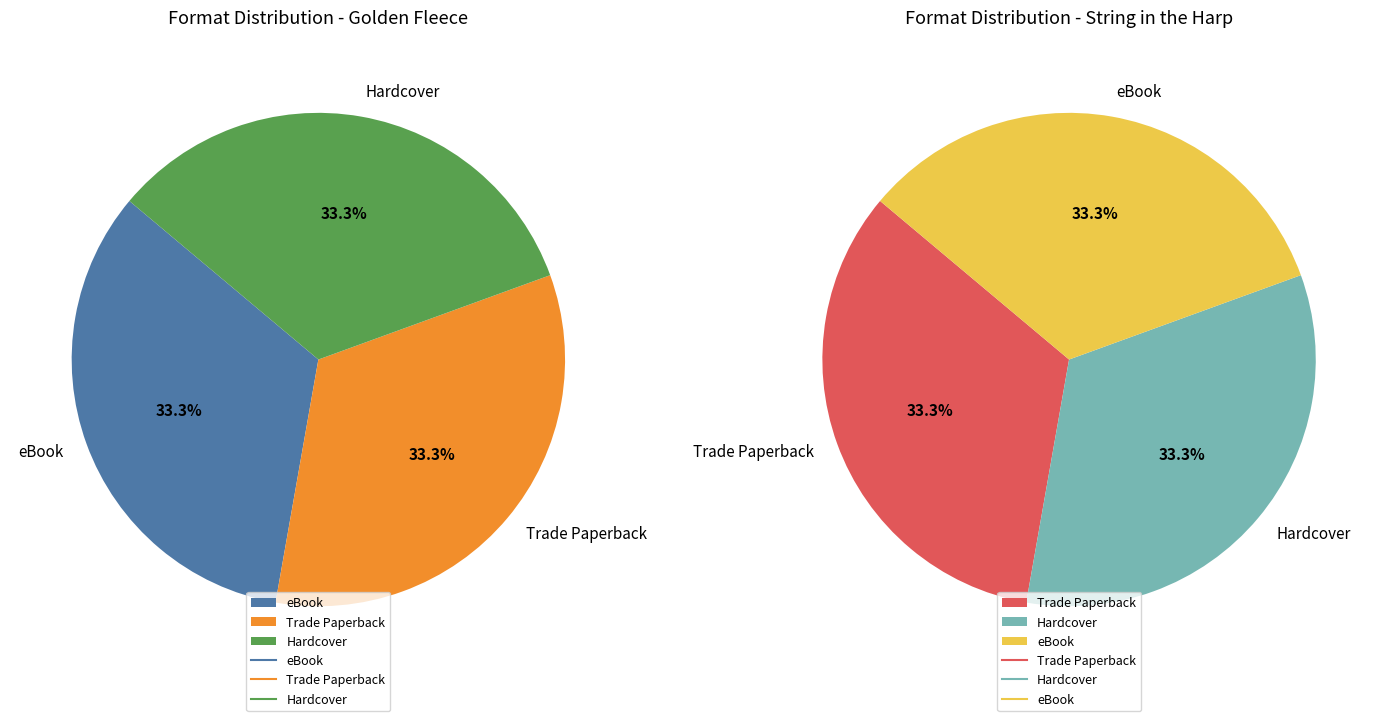

Is there any slice that represents more than half of the pie?

No